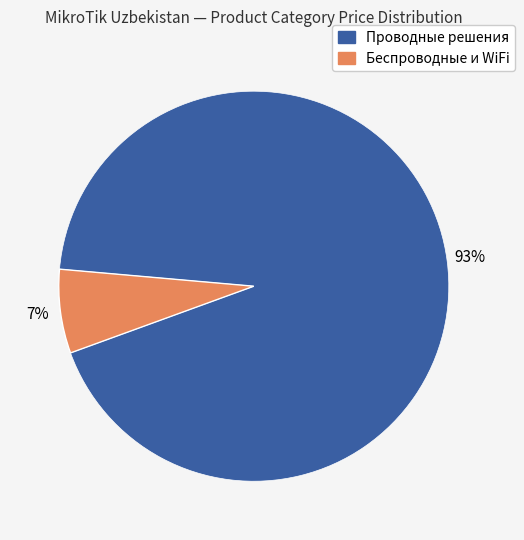

Does any single category account for the majority?

Yes